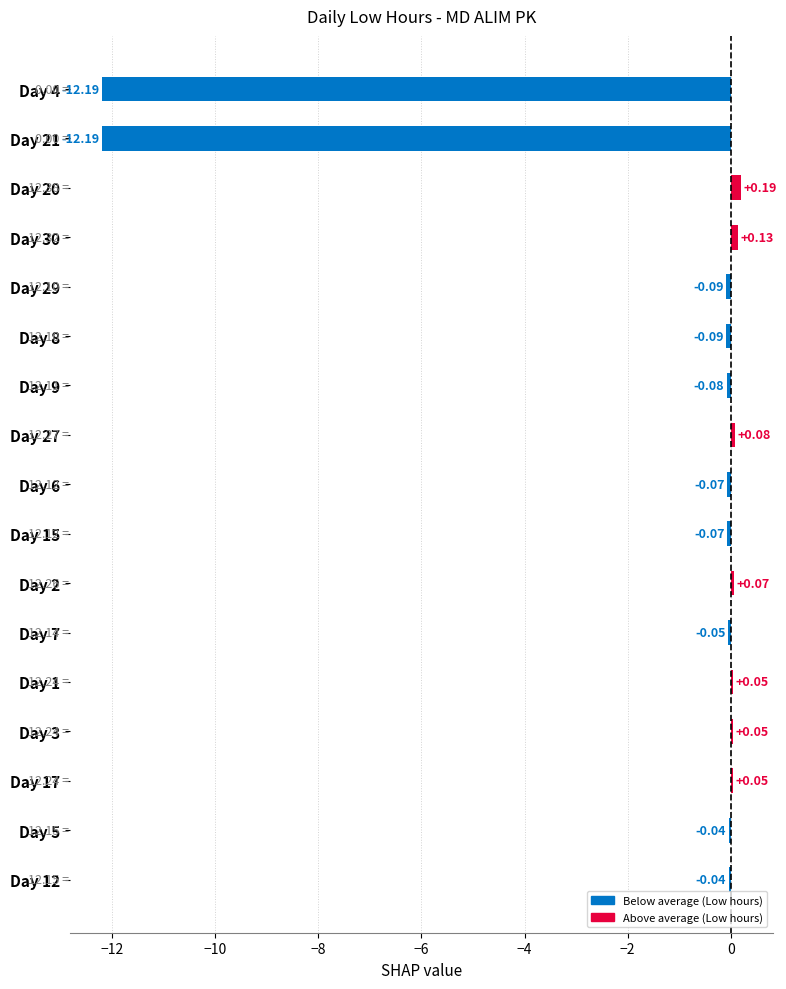

How many bars are there in total?

17